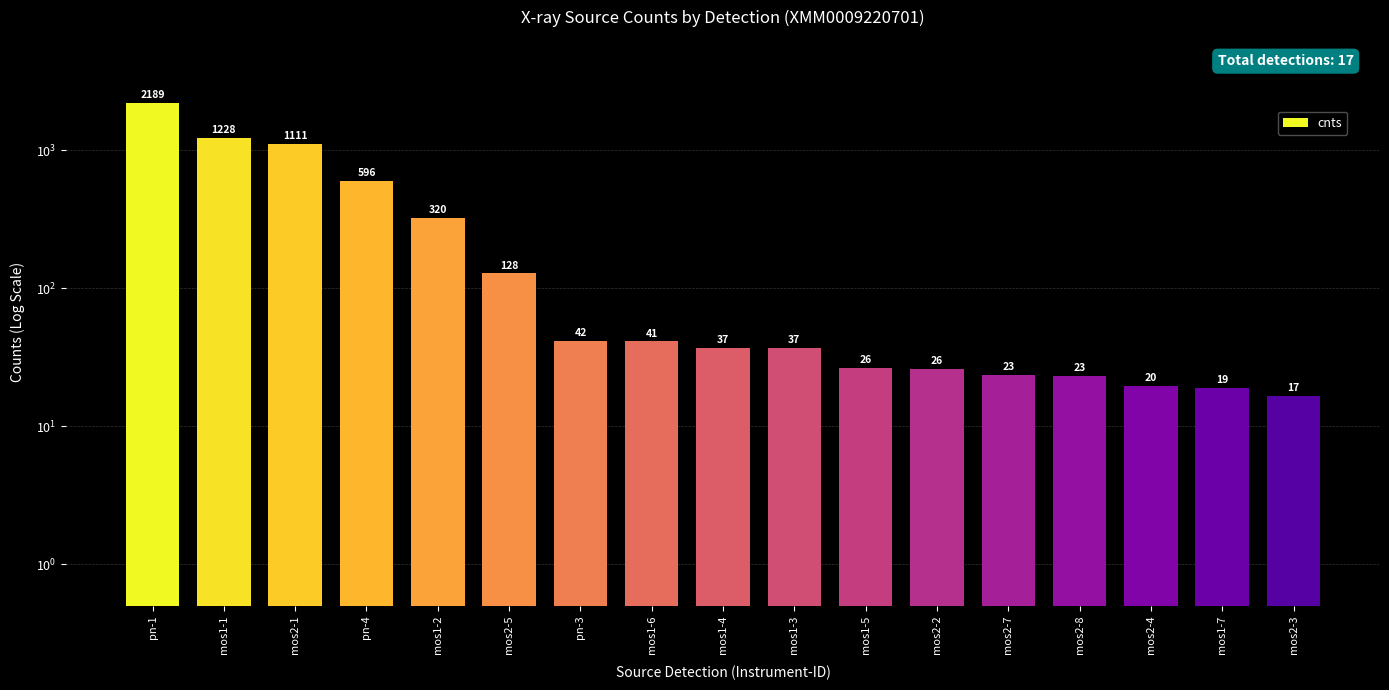

How many values are below 37?

8